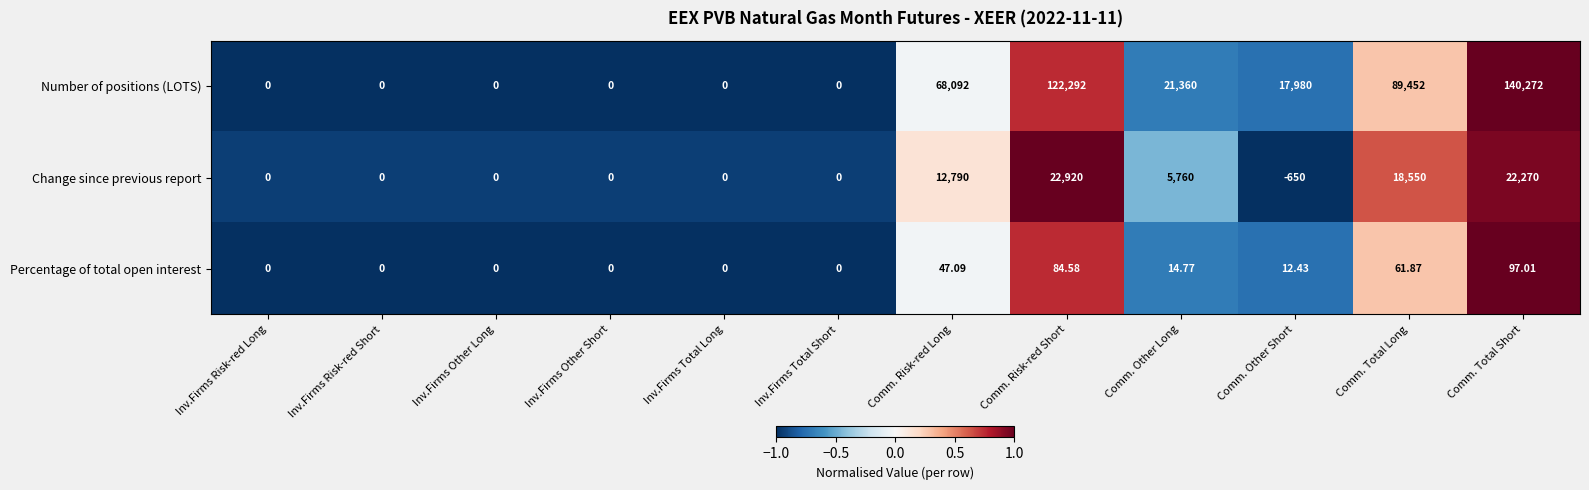

Rank the series by their average value, from highest to lowest.

Number of positions (LOTS), Change since previous report, Percentage of total open interest